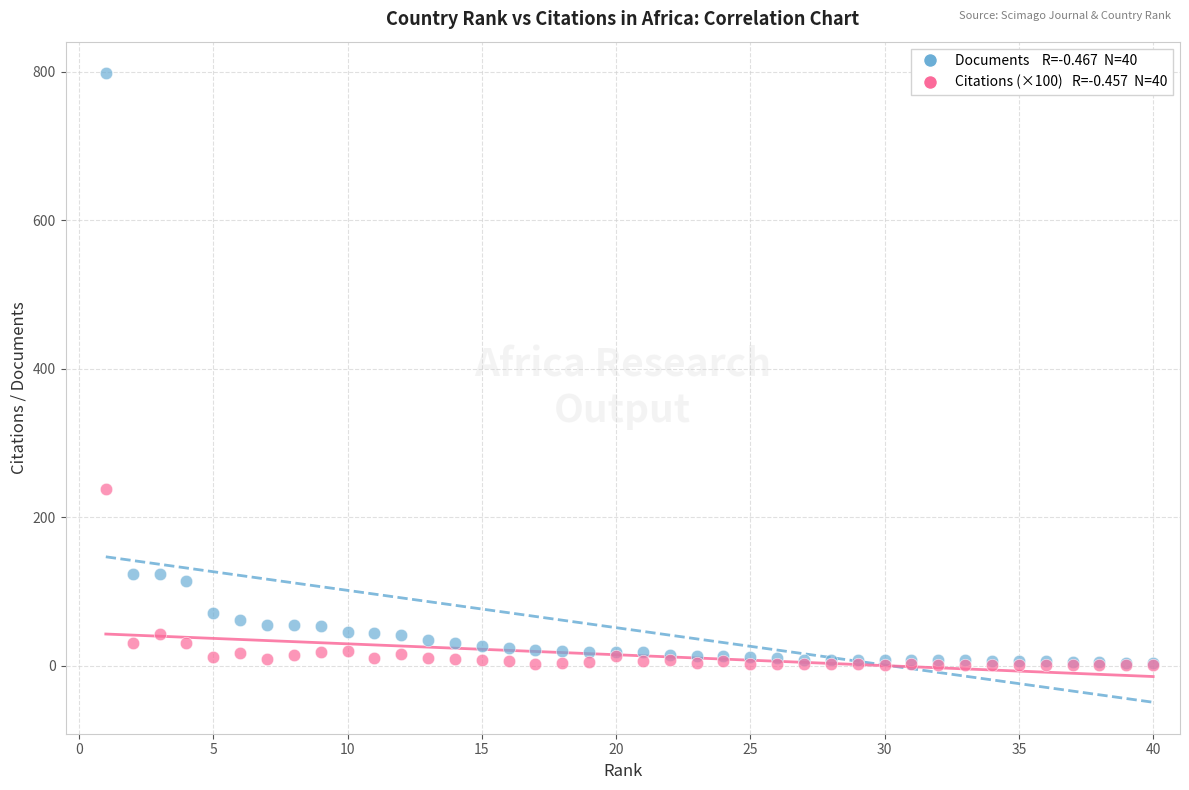

Across all series, what Y value is closest to 399?

238.3